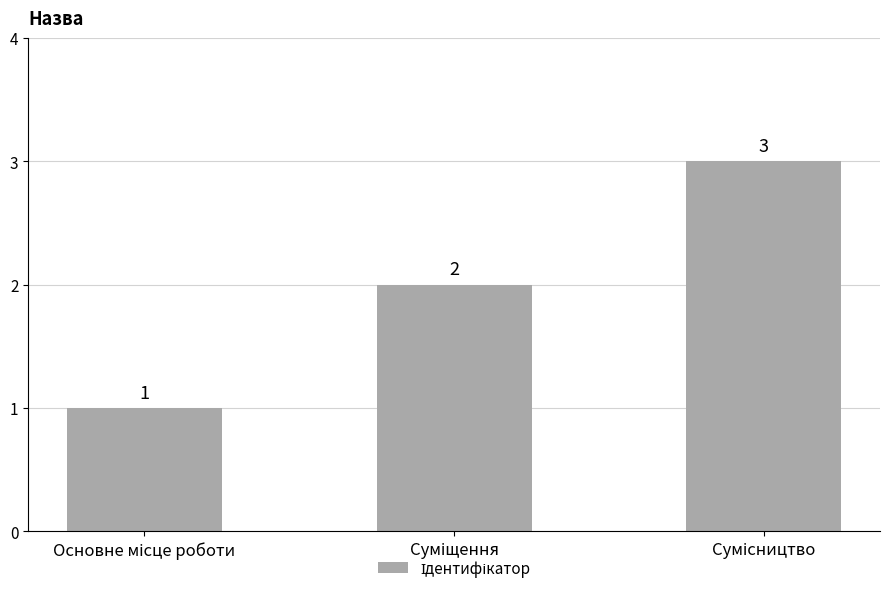

What is the maximum value shown in the chart?

3